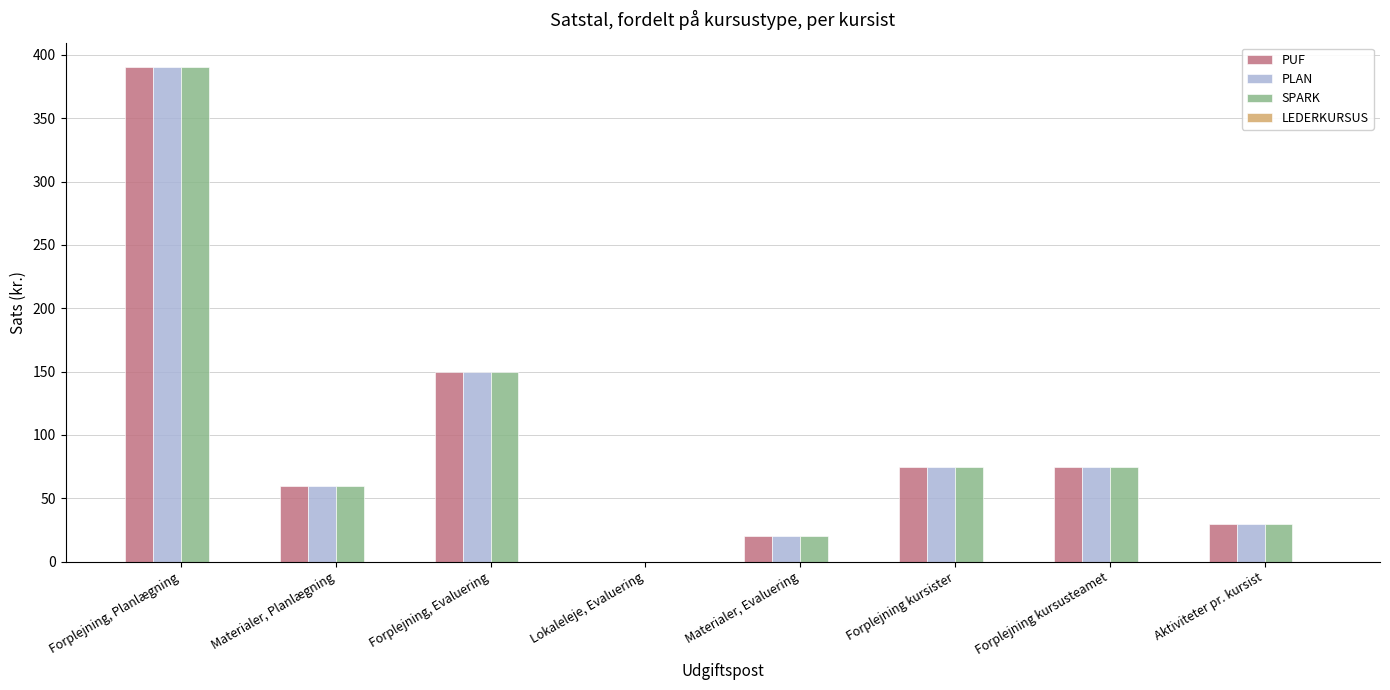

Count the number of data series in this chart.

3